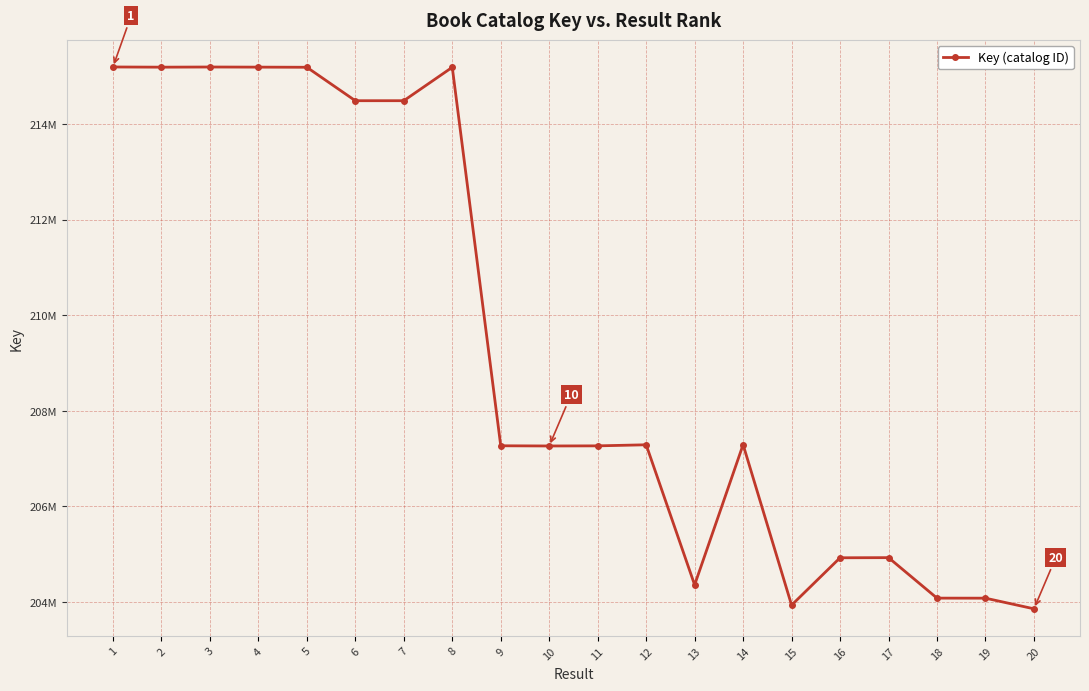

Where is the first local minimum?

2